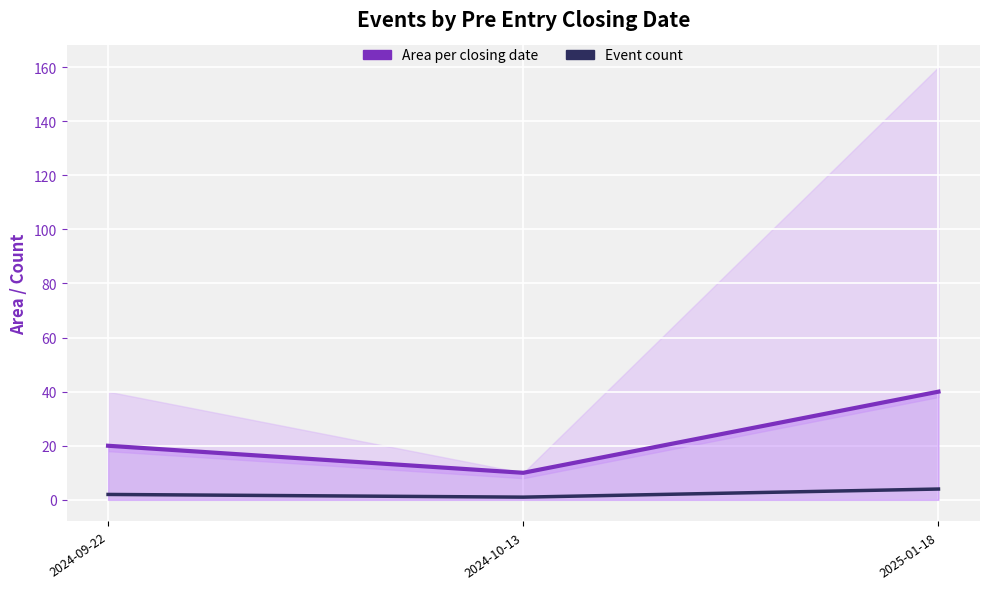

Between 2024-09-22 and 2025-01-18, which series saw the biggest shift?

Area per closing date